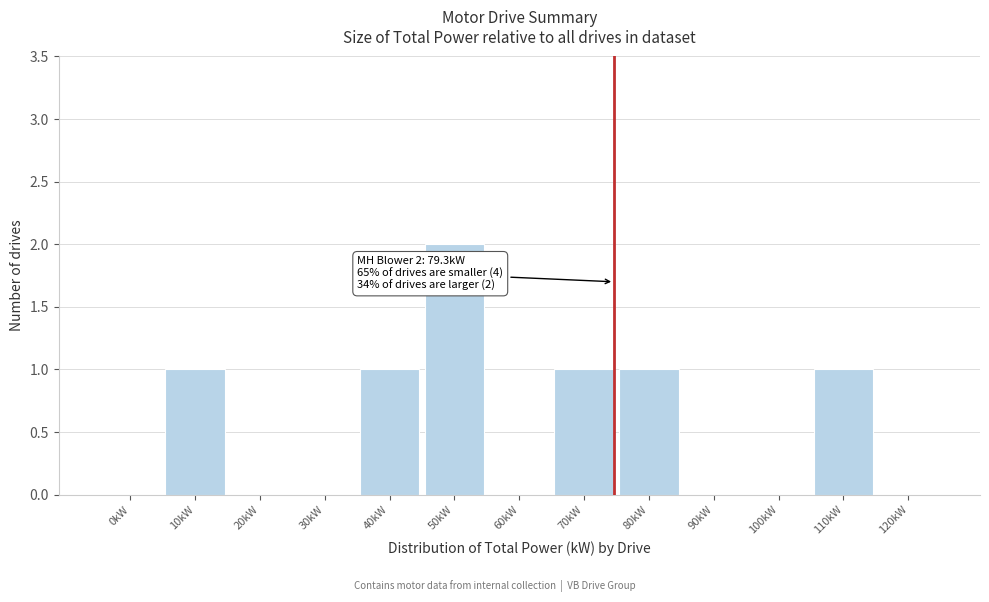

Reading left to right, extract all data points from this chart.

0kW=0	10kW=1	20kW=0	30kW=0	40kW=1	50kW=2	60kW=0	70kW=1	80kW=1	90kW=0	100kW=0	110kW=1	120kW=0